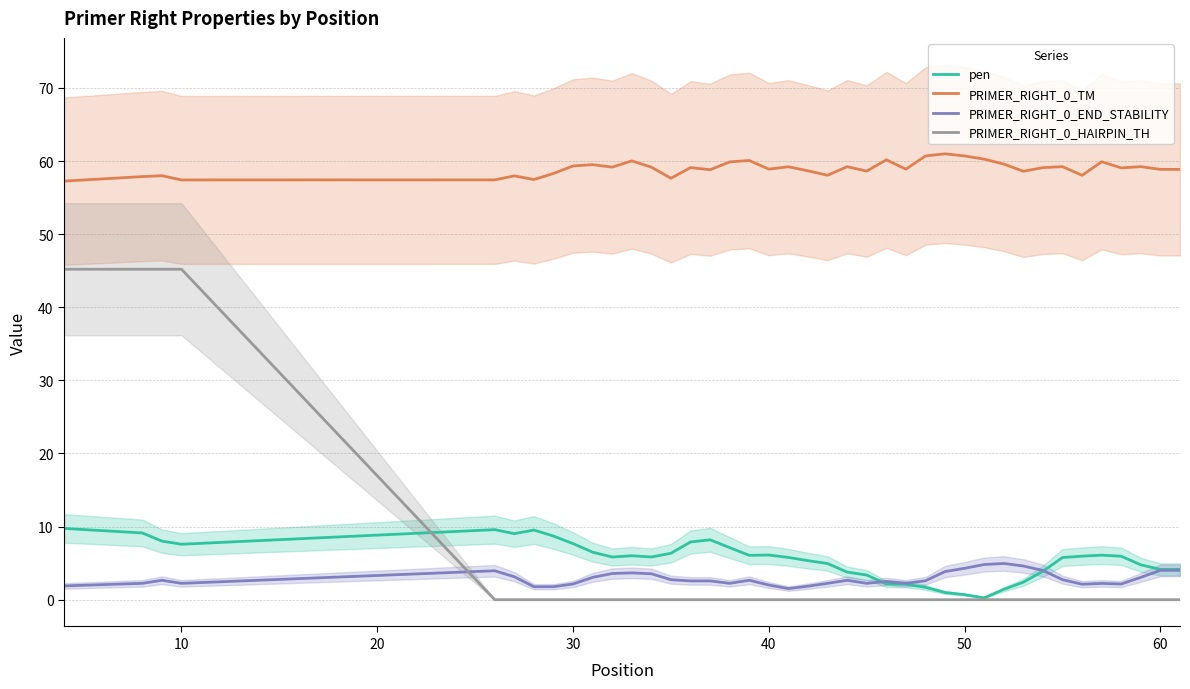

What is the highest value of the PRIMER_RIGHT_0_END_STABILITY series?

5.0